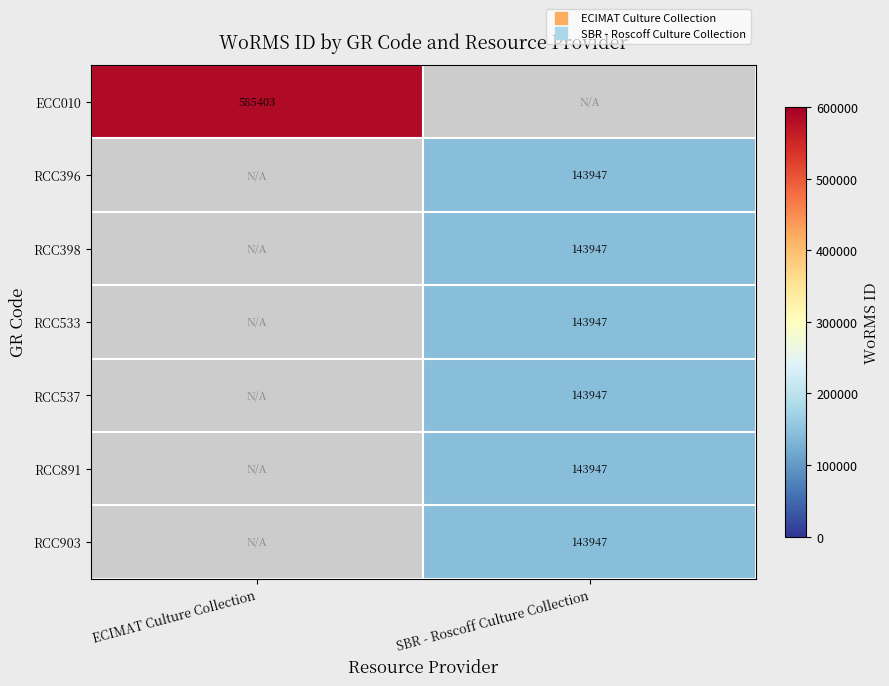

Which series changed the most between ECIMAT Culture Collection and SBR - Roscoff Culture Collection?

ECC010